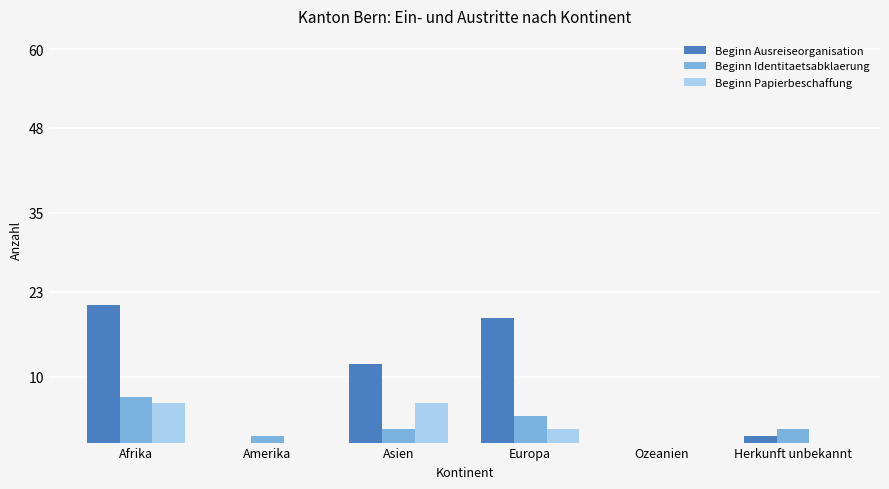

How many categories are shown in the chart?

6